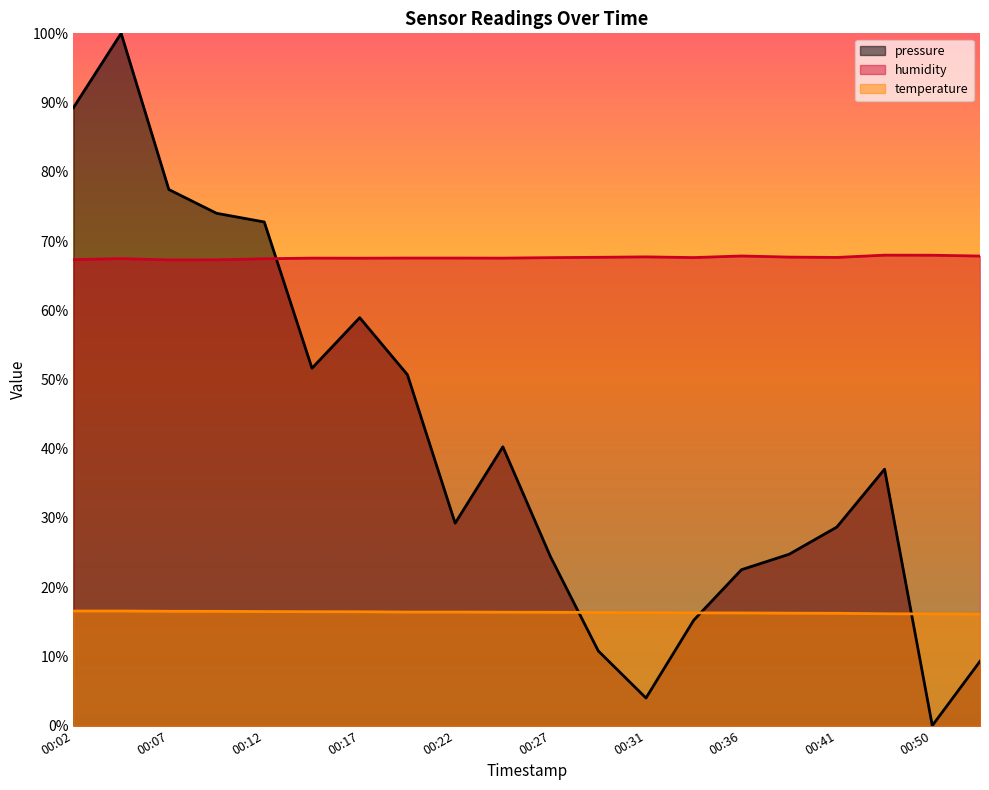

Between which two adjacent categories do temperature and pressure first intersect?

00:27 and 00:29